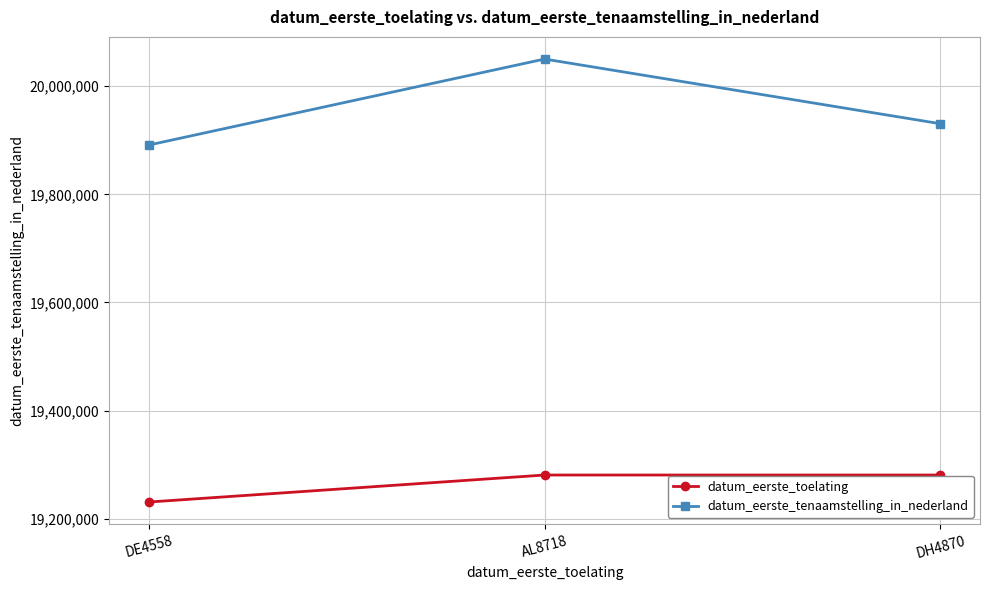

List the labels in order of datum_eerste_tenaamstelling_in_nederland value, smallest first.

DE4558, DH4870, AL8718